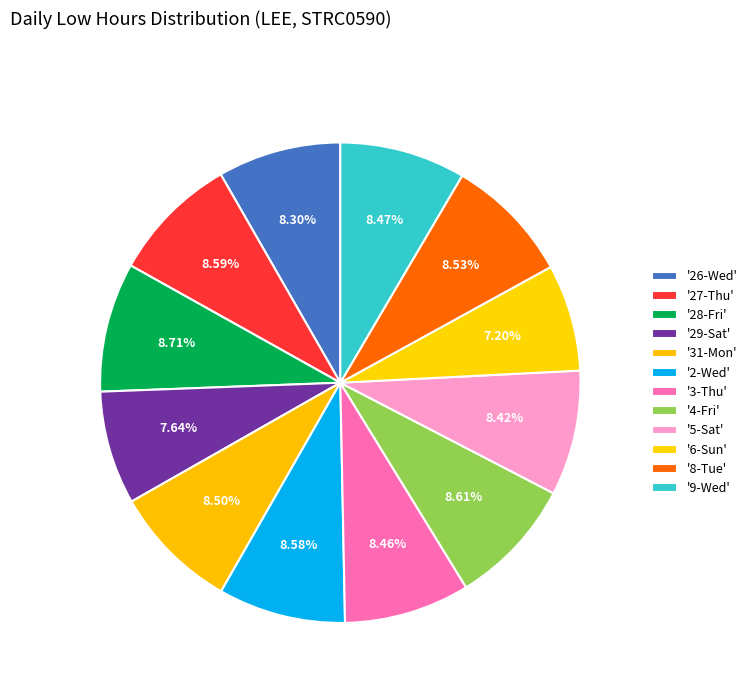

Count the number of slices in the pie.

12